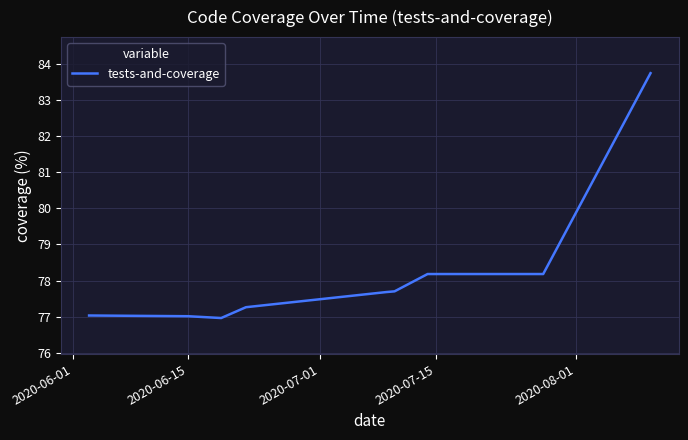

What is the average value?

78.2